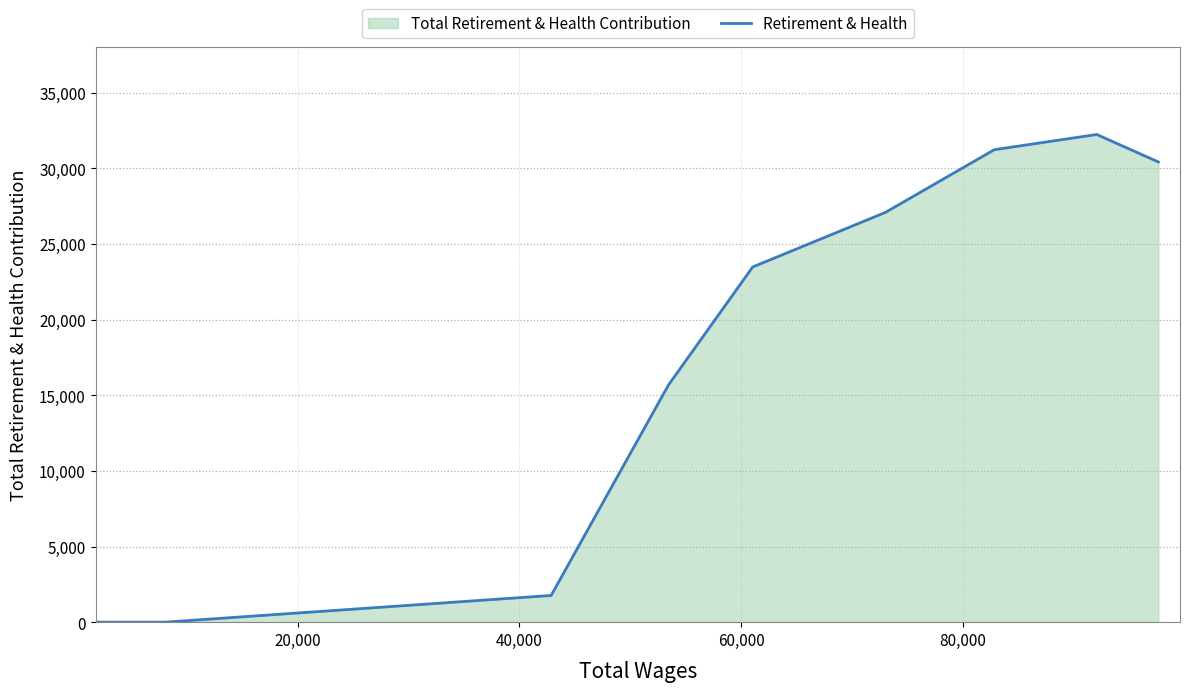

What is the maximum value shown in the chart?

32247